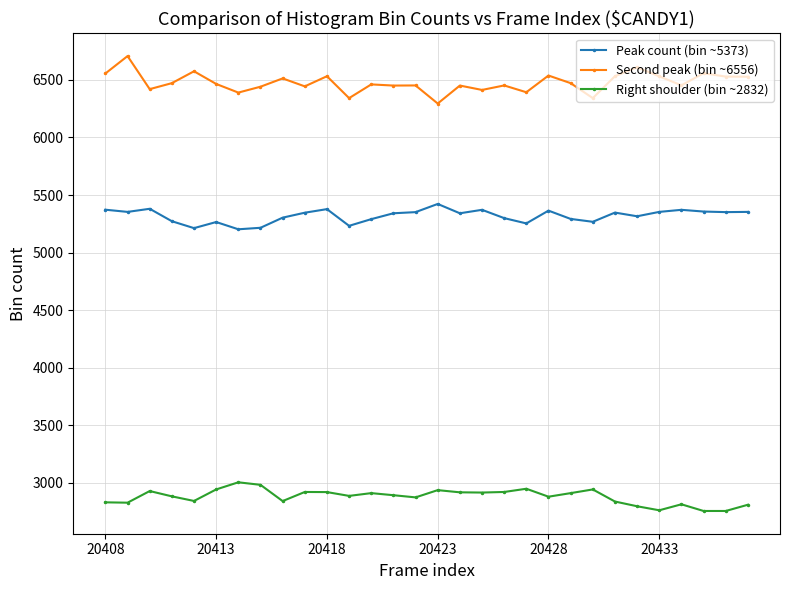

True or false: Second peak (bin ~6556) and Right shoulder (bin ~2832) cross at least once.

False